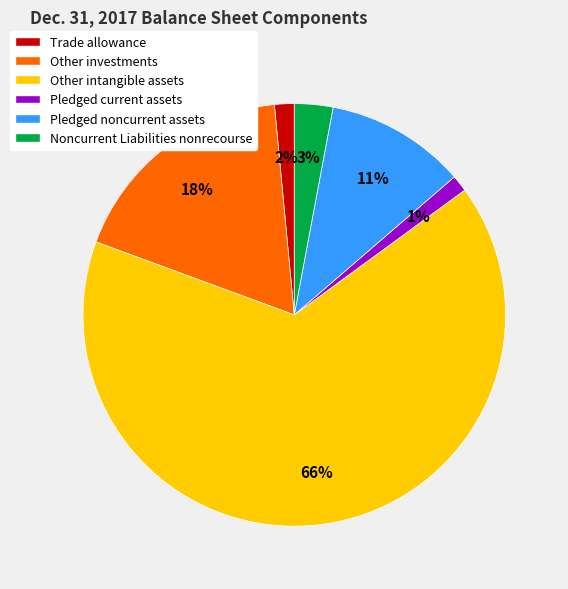

To the nearest percent, what is the average slice percentage?

17%